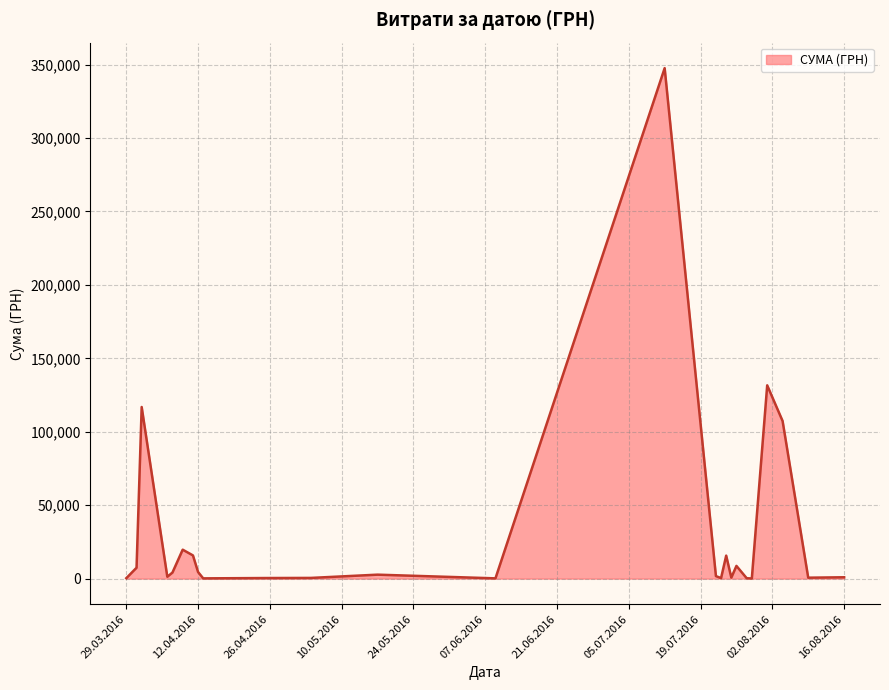

What is the difference between the maximum and minimum values?

347512.0